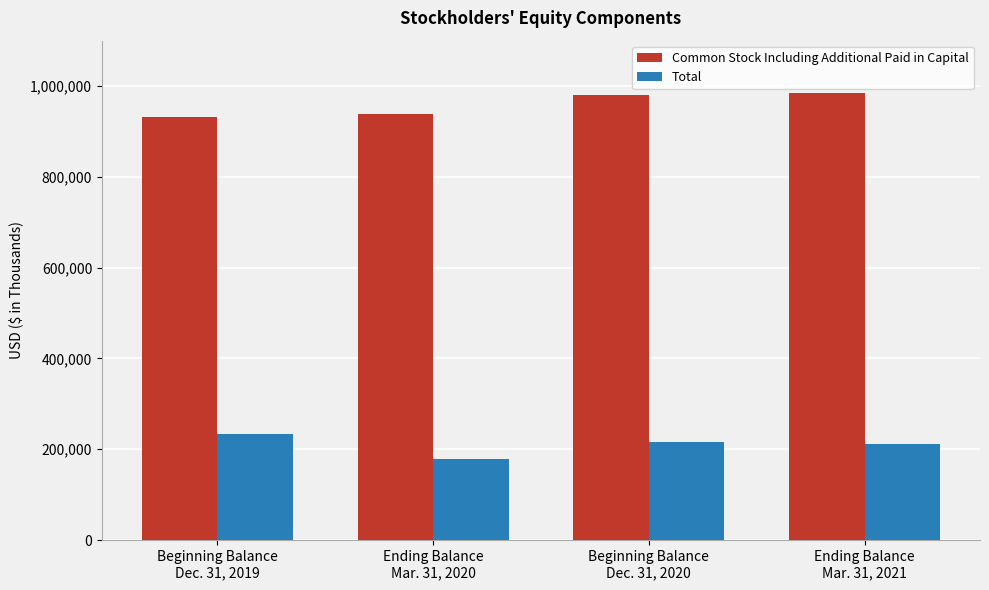

List the series in order of their peak value, lowest first.

Total, Common Stock Including Additional Paid in Capital